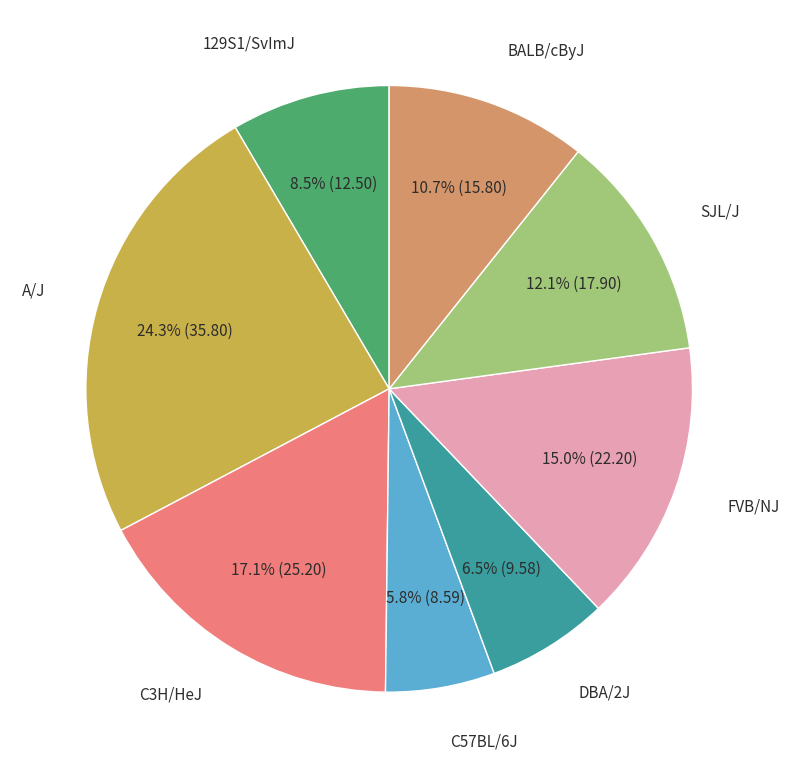

Does any single category account for the majority?

No